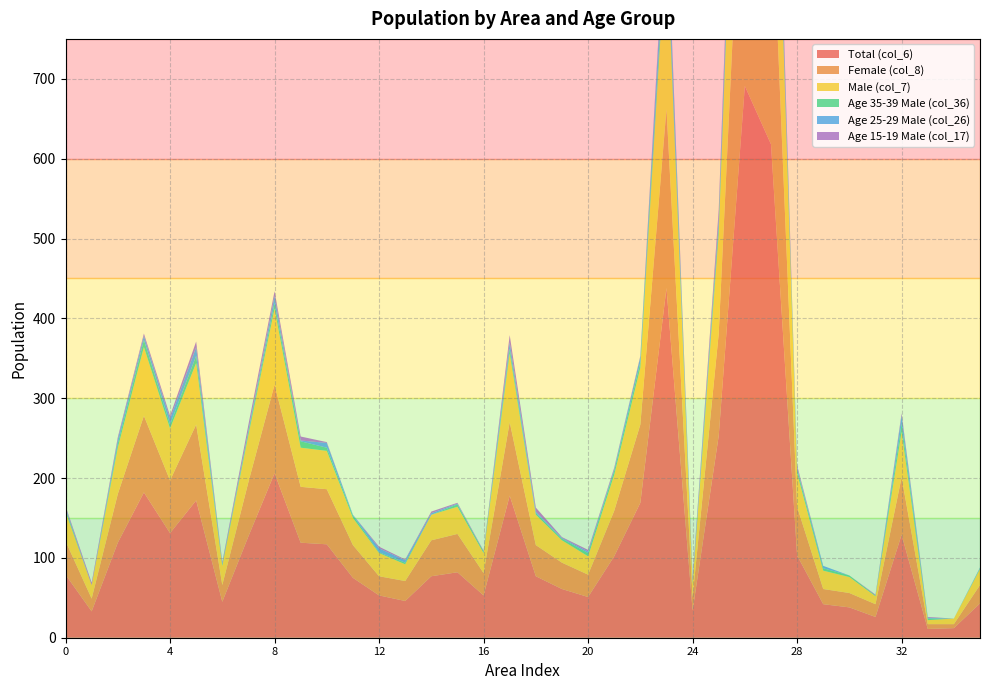

Reading left to right, transcribe all the data shown in this chart.

Total (col_6): 2014-08-31=79	1=33	2=119	3=182	4=131	5=172	6=45	7=127	8=206	9=119	10=117	11=75	12=53	13=46	14=77	15=82	16=53	17=178	18=77	19=61	20=51	21=102	22=169	23=438	24=34	25=253	26=691	27=618	28=103	29=42	30=38	31=26	32=129	33=11	34=12	35=43
Female (col_8): 2014-08-31=42	1=16	2=61	3=96	4=66	5=95	6=21	7=68	8=111	9=70	10=69	11=41	12=24	13=25	14=45	15=48	16=28	17=92	18=39	19=33	20=28	21=57	22=98	23=224	24=17	25=128	26=386	27=338	28=61	29=19	30=18	31=16	32=72	33=6	34=5	35=23
Male (col_7): 2014-08-31=37	1=17	2=58	3=86	4=65	5=77	6=24	7=59	8=95	9=49	10=48	11=34	12=29	13=21	14=32	15=34	16=25	17=86	18=38	19=28	20=23	21=45	22=71	23=214	24=17	25=125	26=305	27=280	28=42	29=23	30=20	31=10	32=57	33=5	34=7	35=20
Age 35-39 Male (col_36): 2014-08-31=3	1=0	2=5	3=9	4=5	5=9	6=2	7=4	8=7	9=8	10=4	11=3	12=1	13=2	14=0	15=3	16=2	17=6	18=2	19=2	20=4	21=5	22=7	23=18	24=1	25=10	26=24	27=21	28=5	29=3	30=2	31=1	32=10	33=2	34=0	35=1
Age 25-29 Male (col_26): 2014-08-31=2	1=0	2=5	3=5	4=7	5=11	6=1	7=2	8=9	9=1	10=6	11=1	12=5	13=3	14=2	15=1	16=0	17=8	18=2	19=1	20=2	21=2	22=7	23=25	24=3	25=9	26=19	27=18	28=2	29=3	30=0	31=0	32=10	33=1	34=0	35=1
Age 15-19 Male (col_17): 2014-08-31=2	1=3	2=3	3=3	4=4	5=7	6=2	7=7	8=6	9=5	10=1	11=0	12=2	13=1	14=2	15=1	16=1	17=9	18=5	19=1	20=2	21=2	22=1	23=10	24=3	25=11	26=20	27=21	28=3	29=0	30=0	31=1	32=3	33=1	34=0	35=0